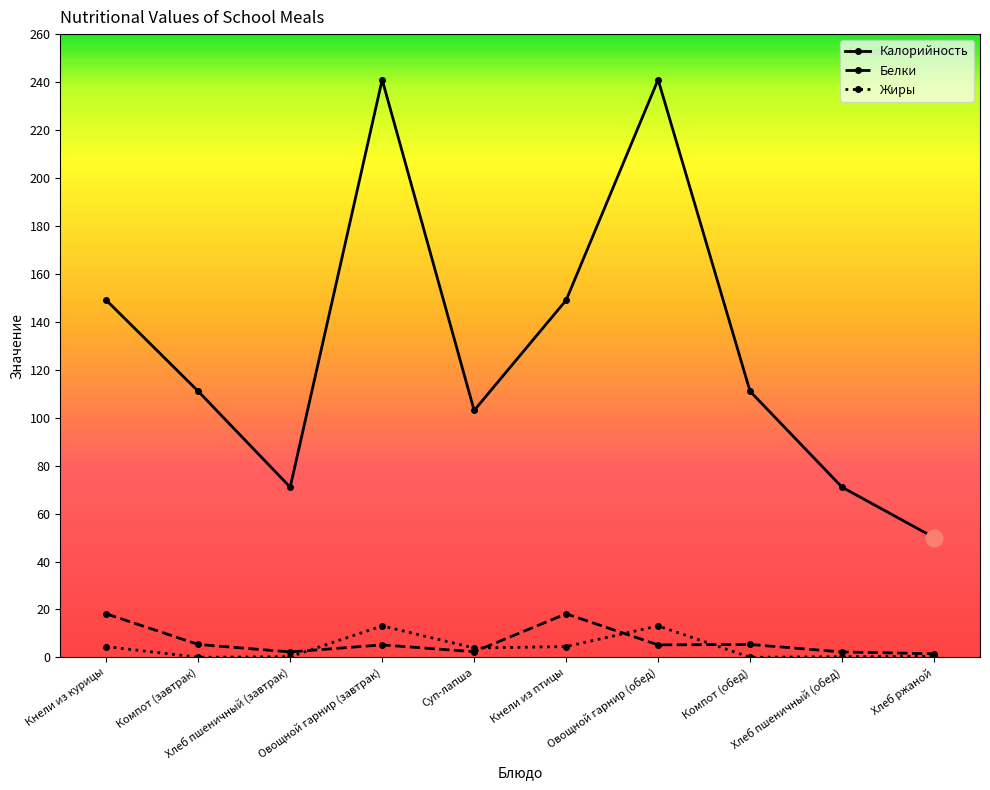

How many values in the Жиры series are below 3?

5